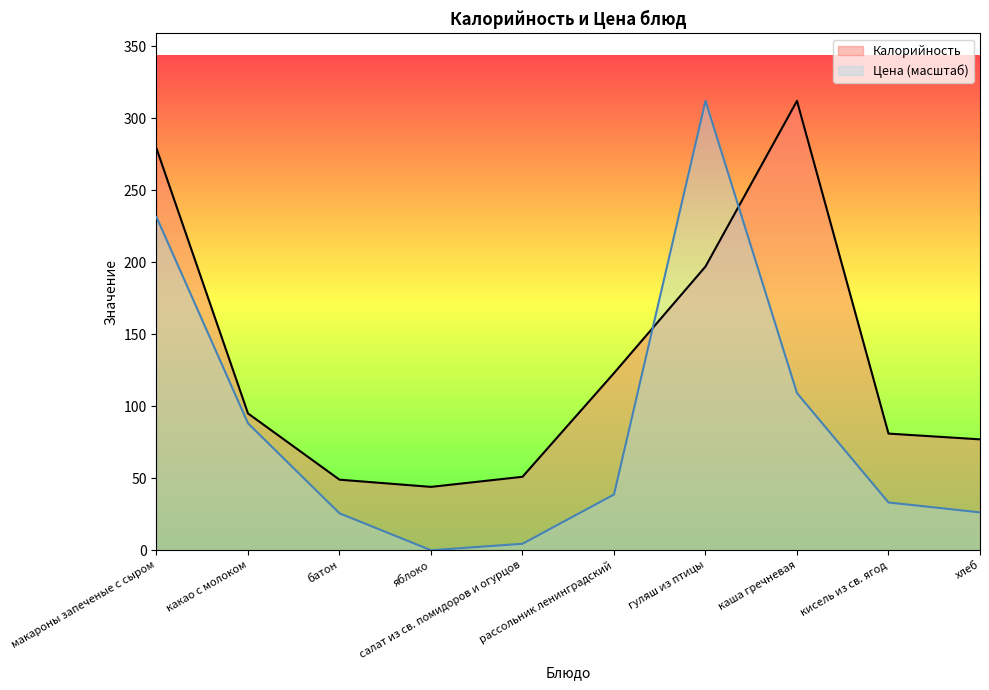

At макароны запеченые с сыром, list the series in order from largest to smallest.

Калорийность, Цена (масштаб)